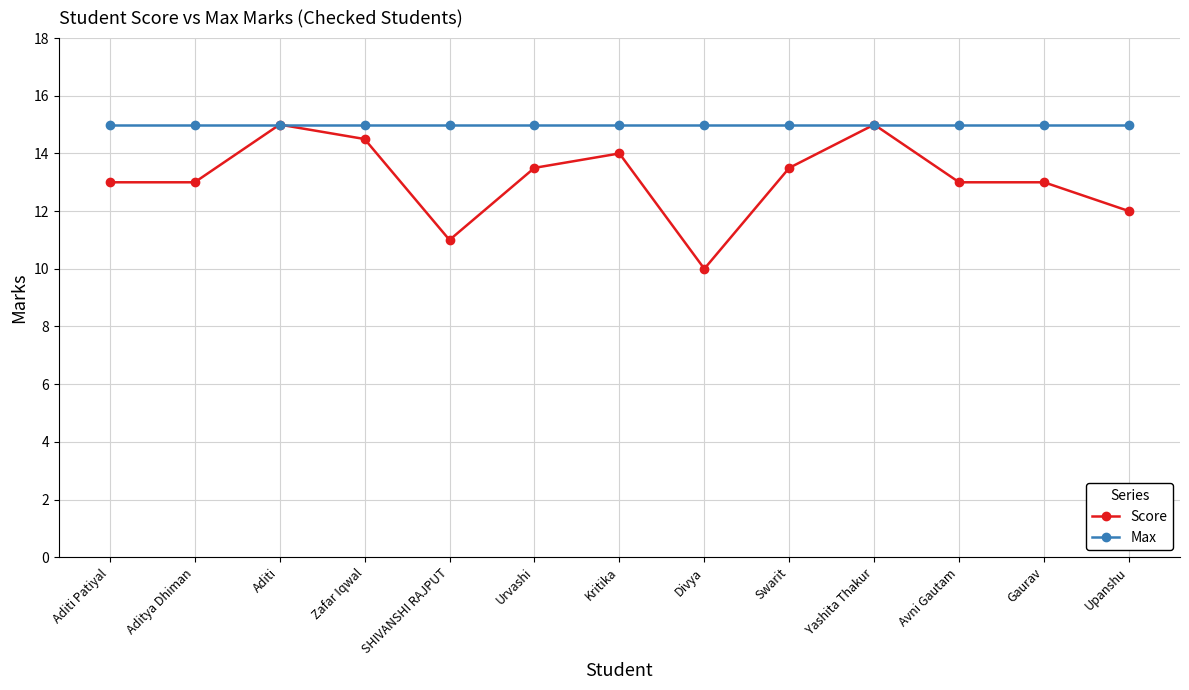

What is the value of the Max point at the 6th from the left?

15.0